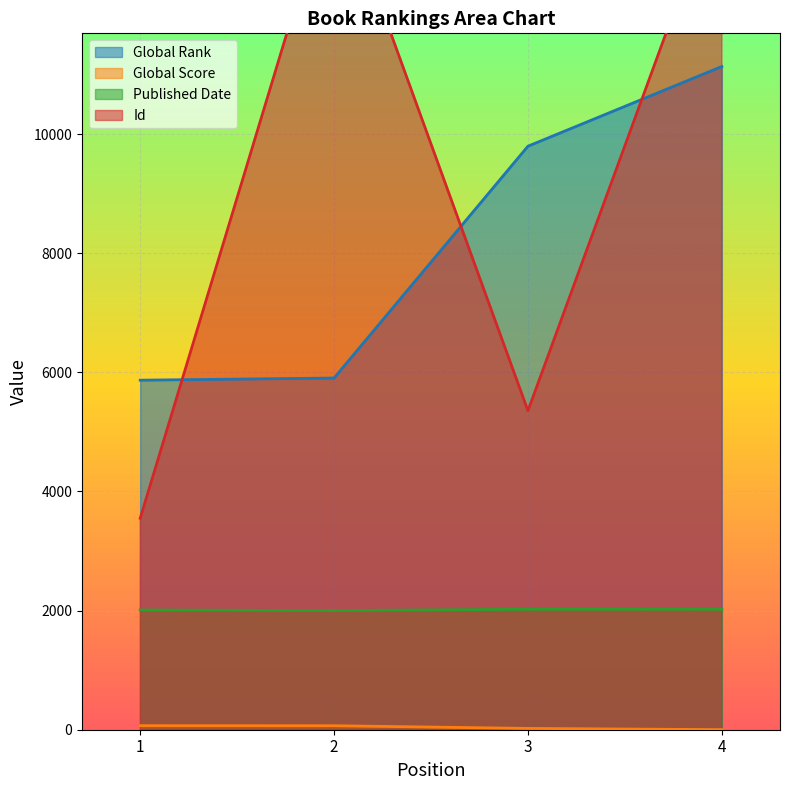

What is the difference between the second highest and minimum values in the Global Rank series?

3928